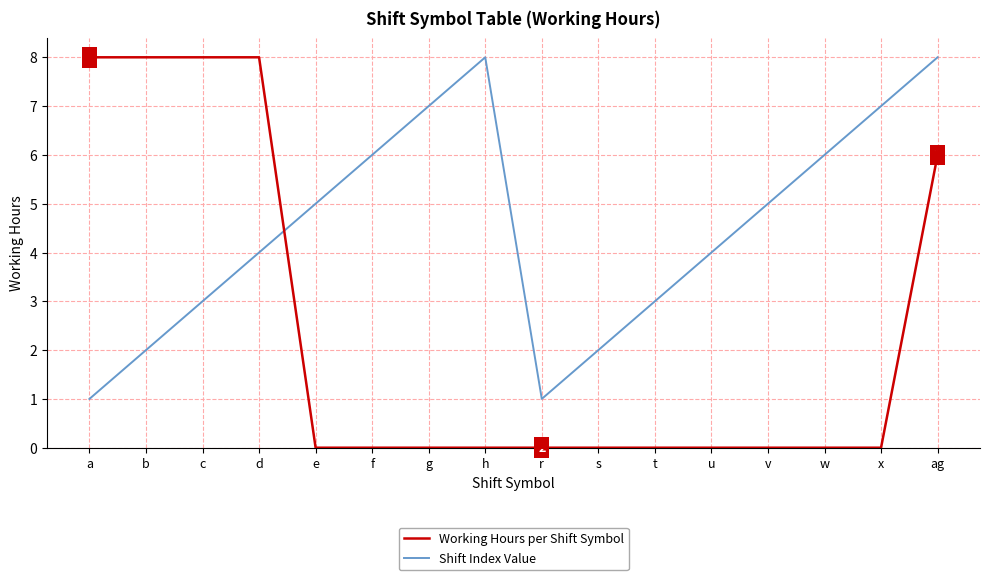

What position from the right is t?

6